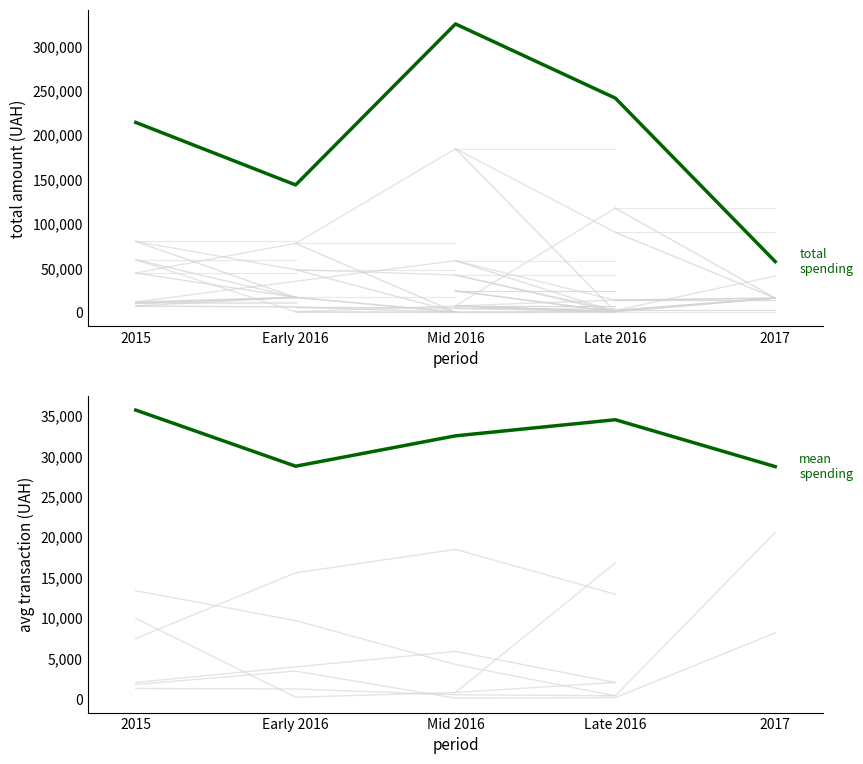

Between Early 2016 and Mid 2016, which series saw the biggest shift?

total spending